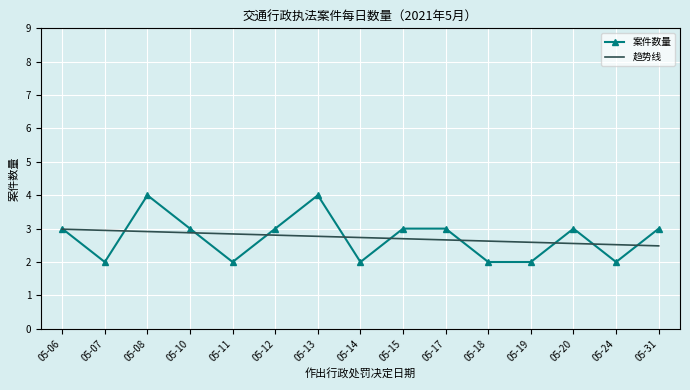

Is it true that 案件数量 equals 1.2 at 05-11?

False